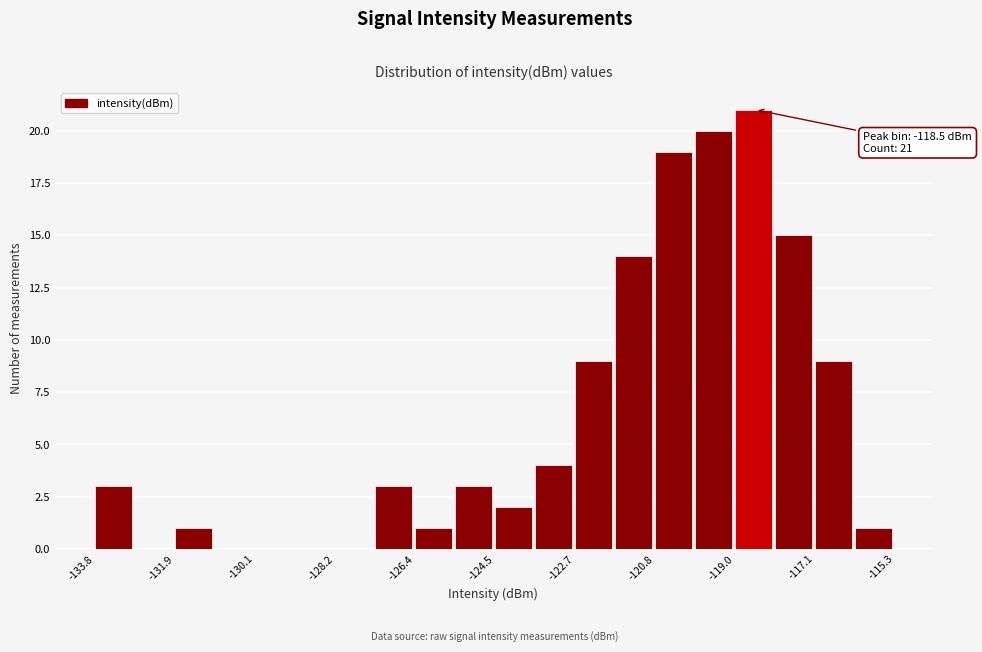

Which range on the x-axis has the tallest bar?

-119.0 to -118.0